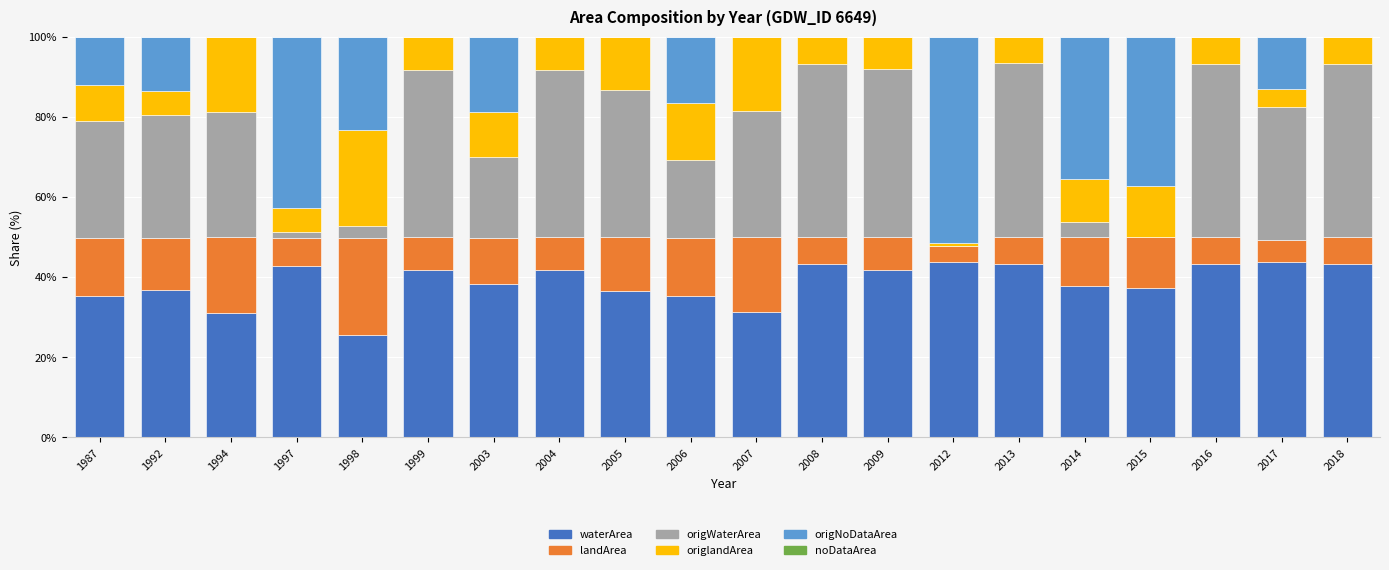

What is the highest value of the waterArea series?

43.8